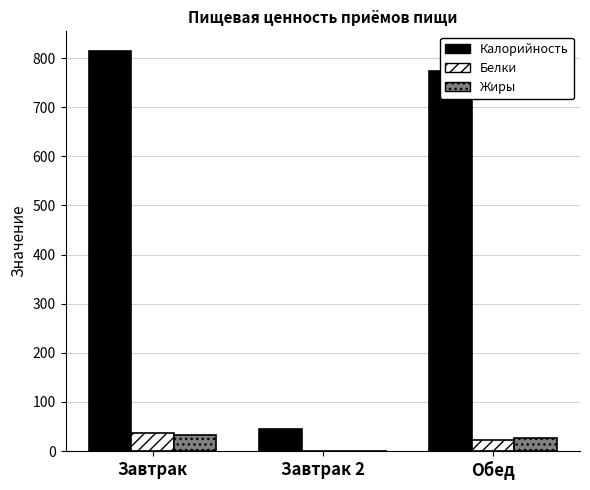

Are the bars horizontal?

No